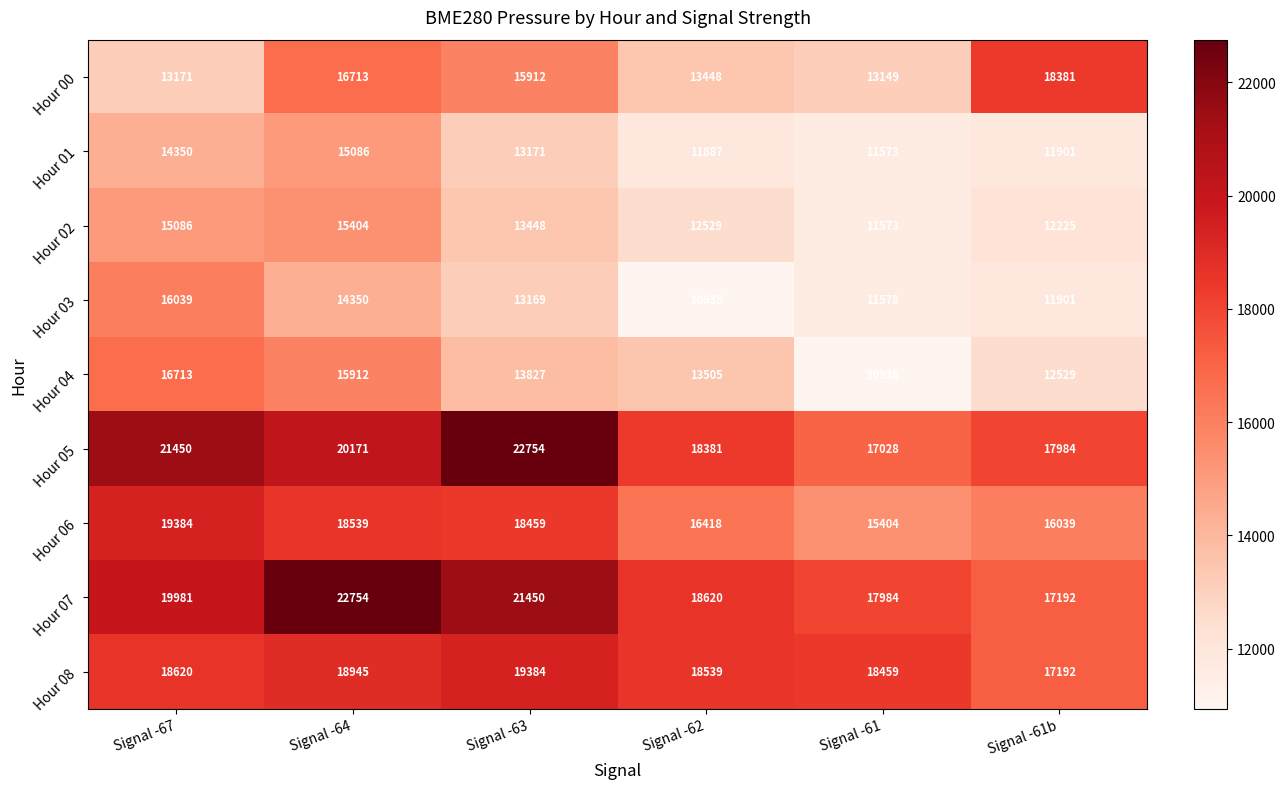

What is the total value across all series at Signal -64?

157874